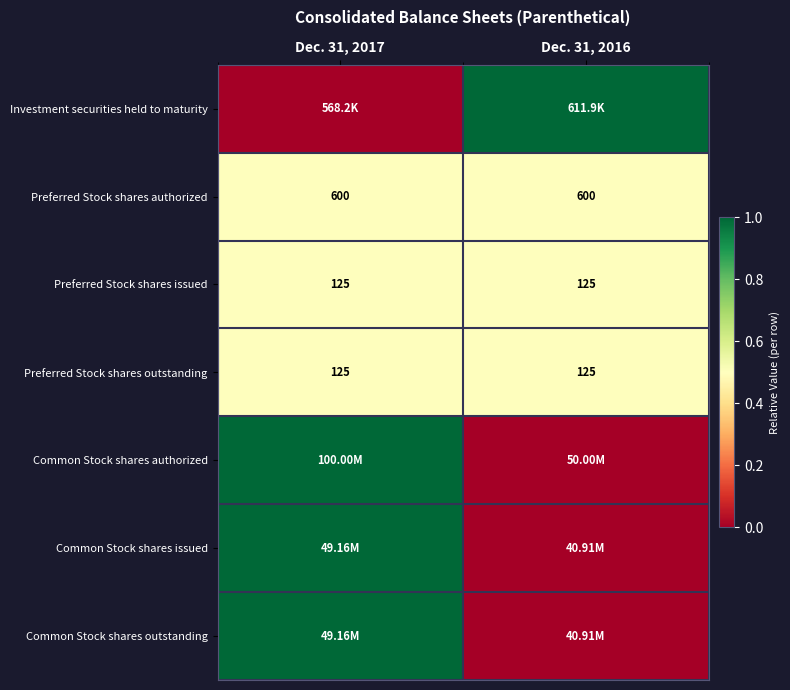

Is the value of Preferred Stock shares issued at Dec. 31, 2016 greater than the value of Preferred Stock shares authorized at Dec. 31, 2017?

No